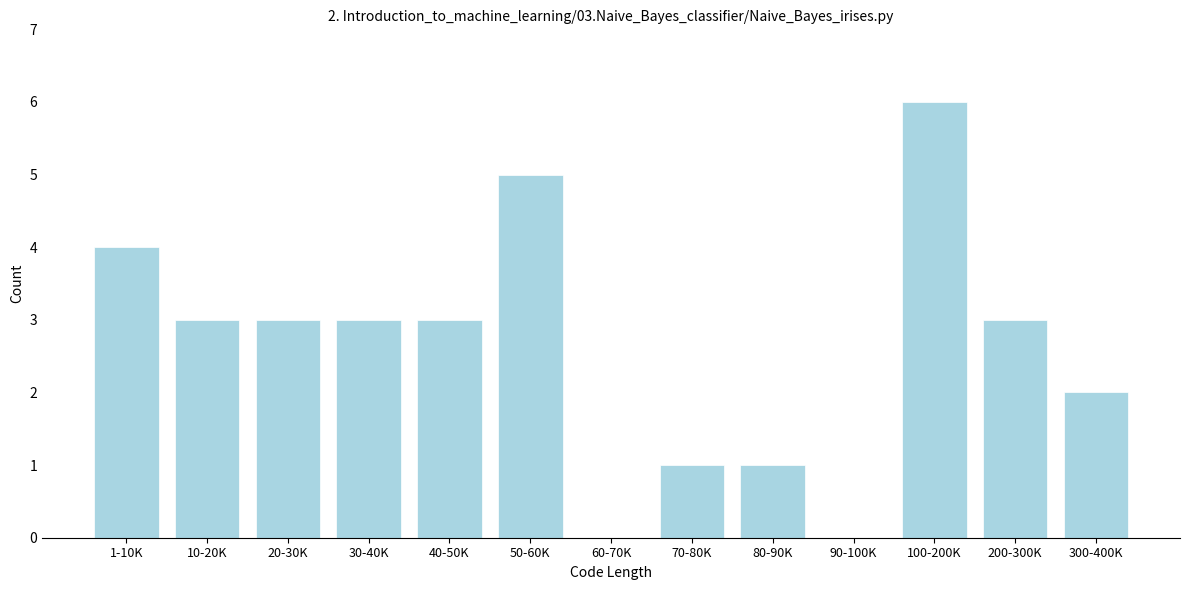

Reading right to left, list all the values displayed in this chart.

300-400K=2	200-300K=3	100-200K=6	90-100K=0	80-90K=1	70-80K=1	60-70K=0	50-60K=5	40-50K=3	30-40K=3	20-30K=3	10-20K=3	1-10K=4